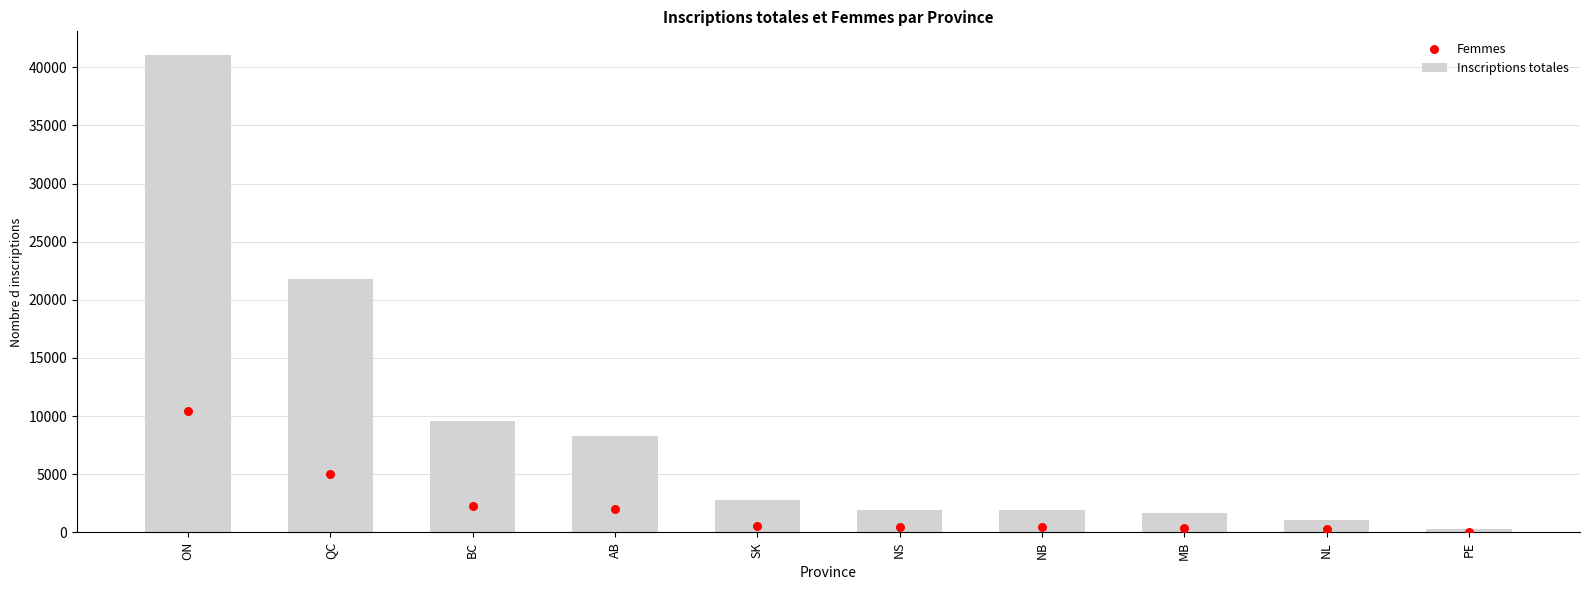

At how many categories does at least one series exceed 21598?

2